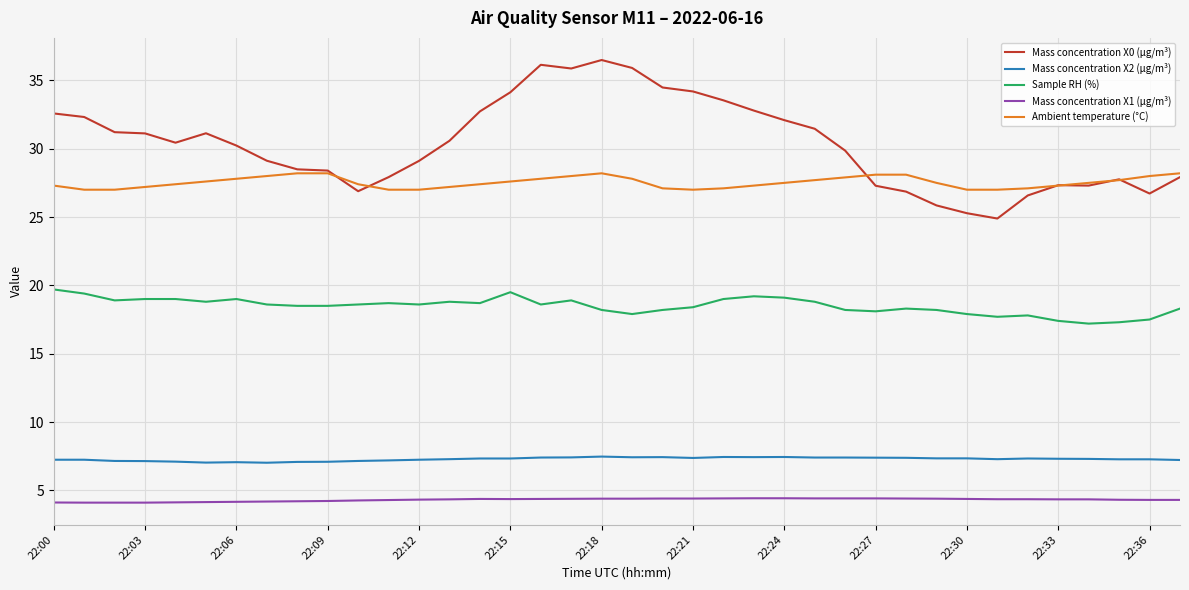

Rank the series by their maximum value, from lowest to highest.

Mass concentration X1 (μg/m³), Mass concentration X2 (μg/m³), Sample RH (%), Ambient temperature (°C), Mass concentration X0 (μg/m³)